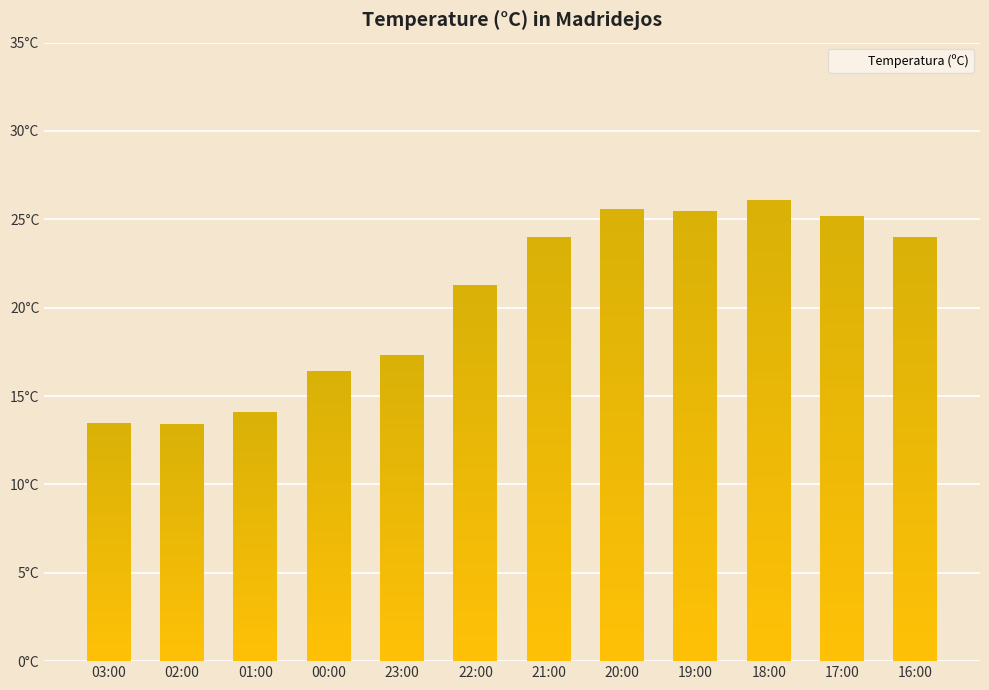

What is the label of the 9th bar from the left?

19:00